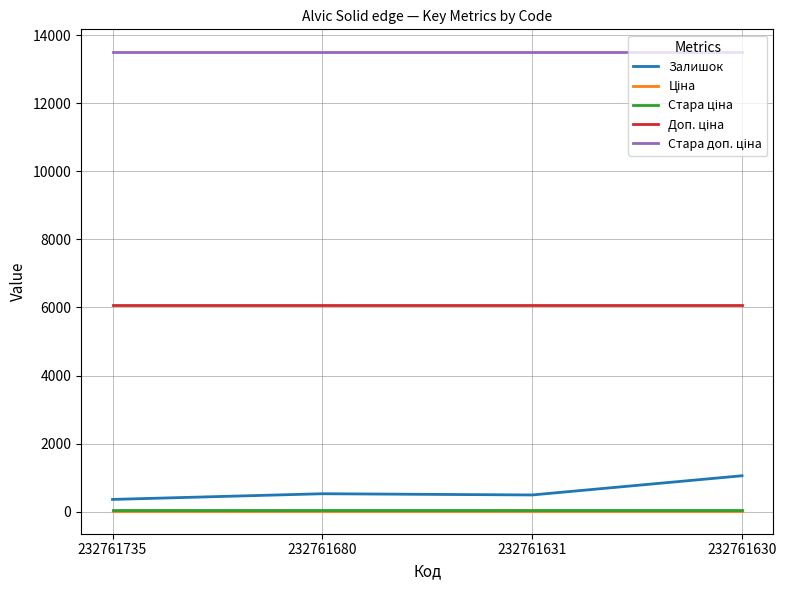

True or false: Залишок has a value of 492.0 at 232761631.

True